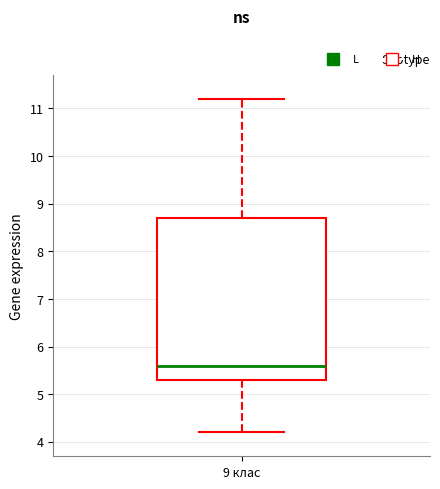

Where does the median line of the box for 9 клас sit on the y-axis? The values are not printed on the chart, so give them approximately, as read against the axis.

5.6